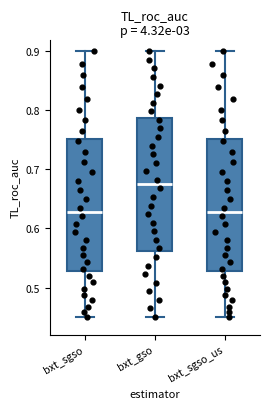

Reading left to right, transcribe this box plot: for each box, give where its median line is, the range the box spans, and where its two whiskers end, as read against the y-axis. The values are not printed on the chart, so give them approximately, as read against the axis.

bxt_sgso: median 0.63, box 0.53 to 0.75, whiskers 0.45 to 0.90
bxt_gso: median 0.68, box 0.56 to 0.79, whiskers 0.45 to 0.90
bxt_sgso_us: median 0.63, box 0.53 to 0.75, whiskers 0.45 to 0.90